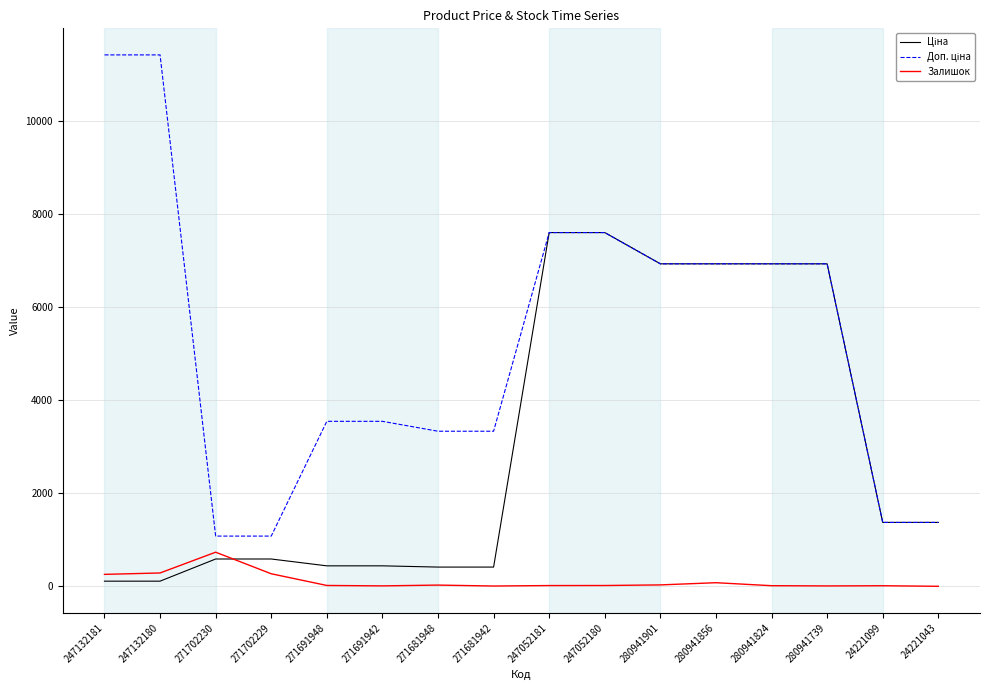

The Залишок series shows 736.0 at 271702230. True or false?

True